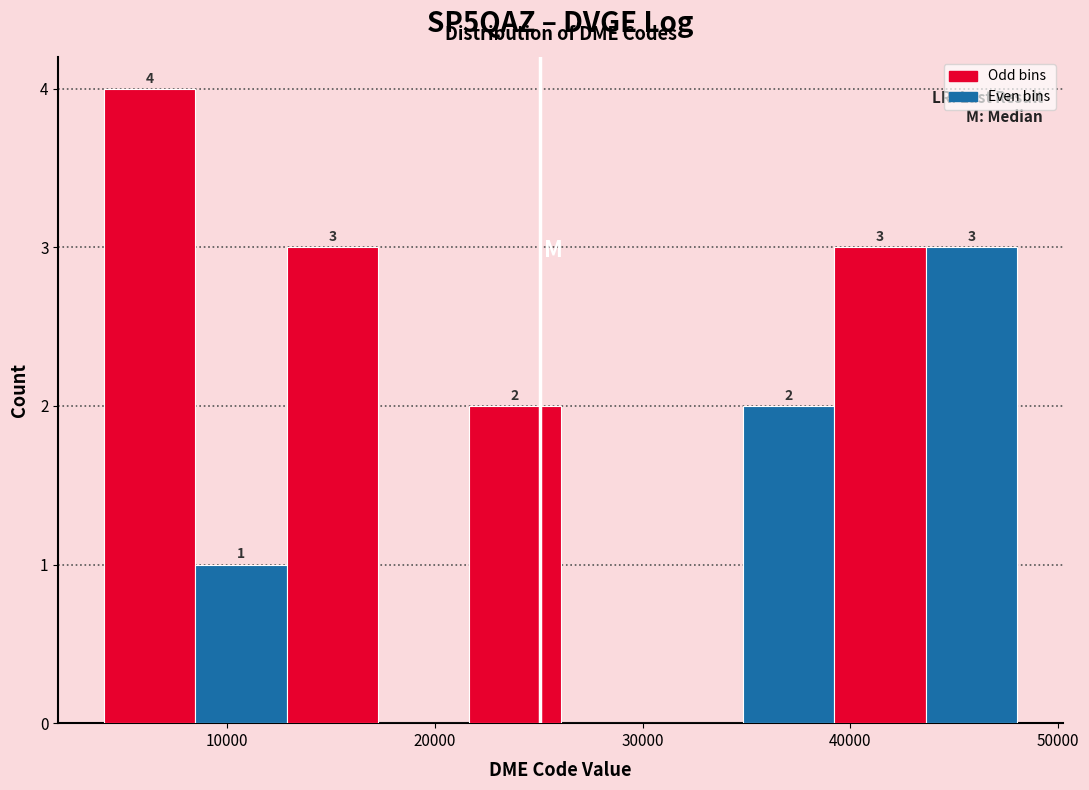

Over which range of the x-axis is the bar tallest?

4000 to 8000